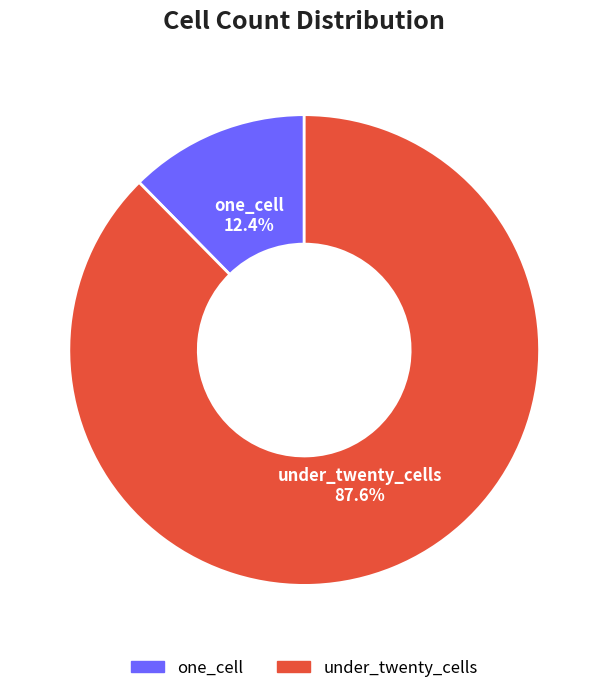

To the nearest percent, what is the difference between the largest and smallest slice percentages?

75%